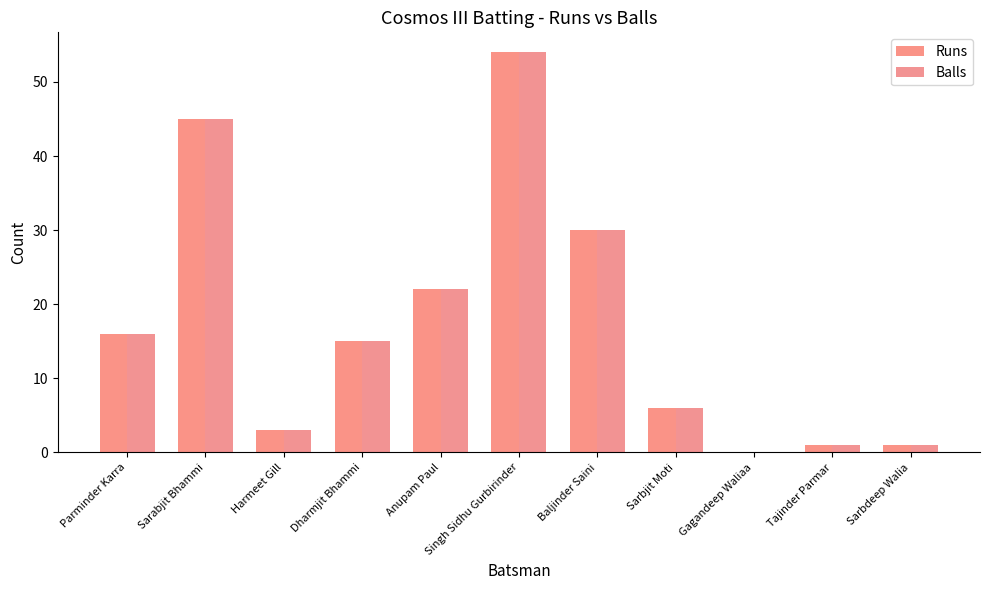

Count the number of categories in the chart.

11